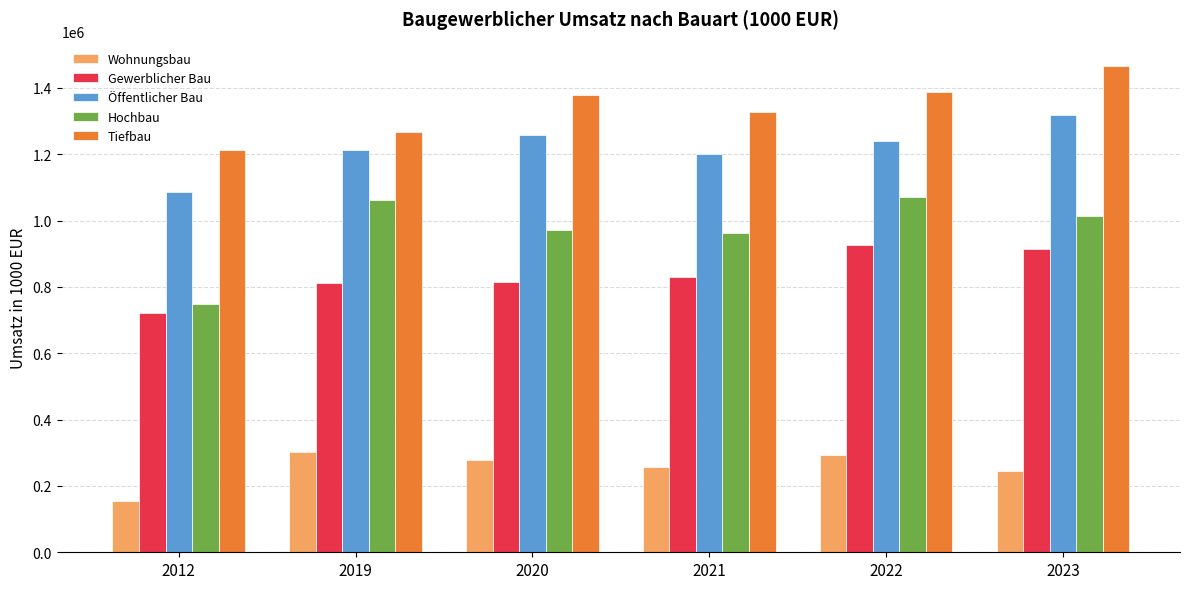

What is the difference between the maximum and minimum values in the Gewerblicher Bau series?

204950.8